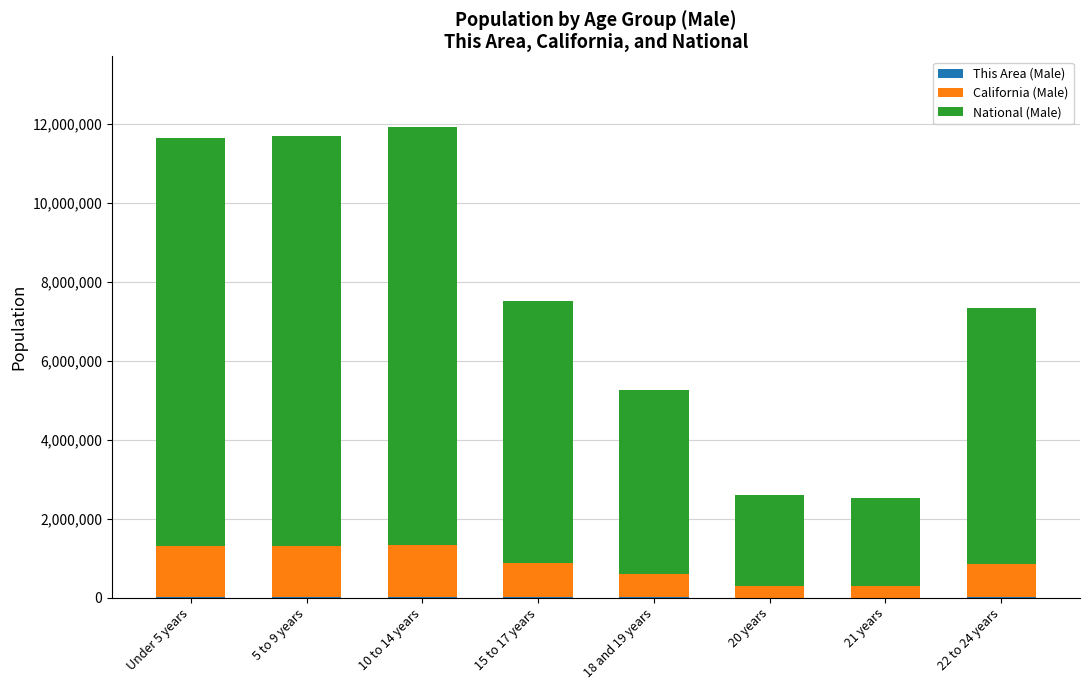

How many categories are shown in the chart?

8